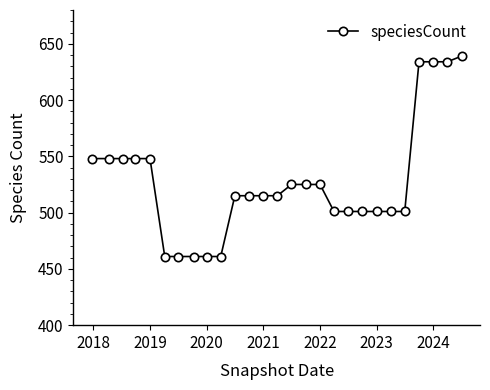

What is the difference between the maximum and minimum values?

178